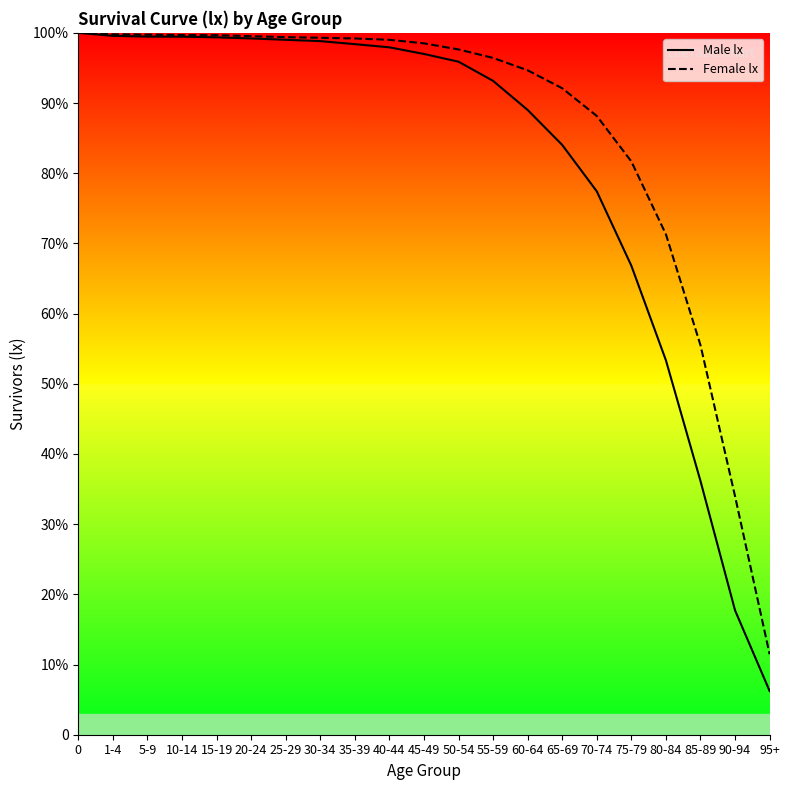

What is the sum of the Male lx values at 45-49 and 85-89?

133139